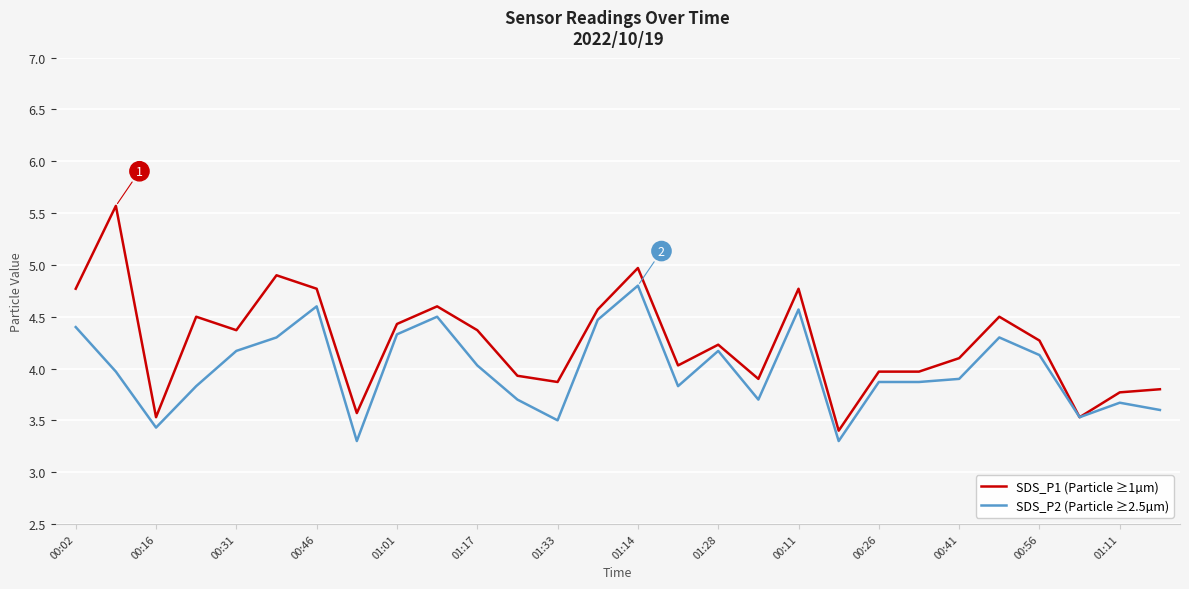

List the series in order of their overall mean, lowest first.

SDS_P2 (Particle ≥2.5µm), SDS_P1 (Particle ≥1µm)